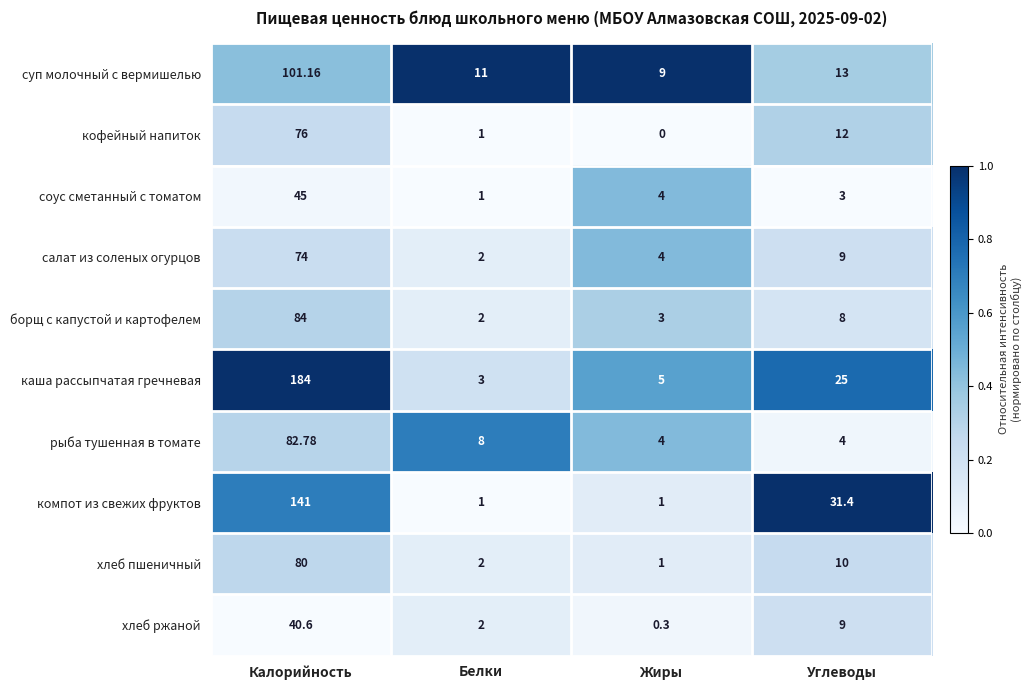

Which series has the largest range (max minus min)?

каша рассыпчатая гречневая